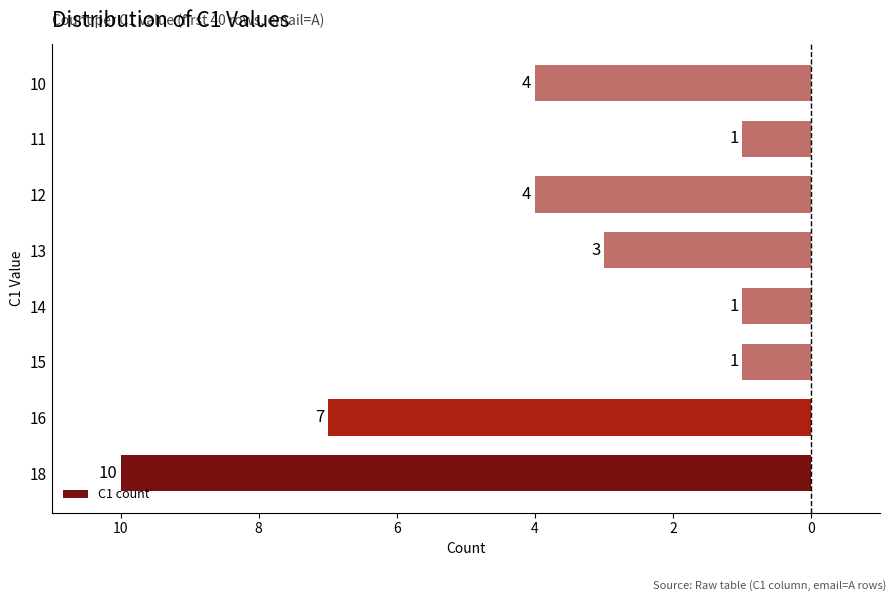

Are the bars horizontal?

Yes